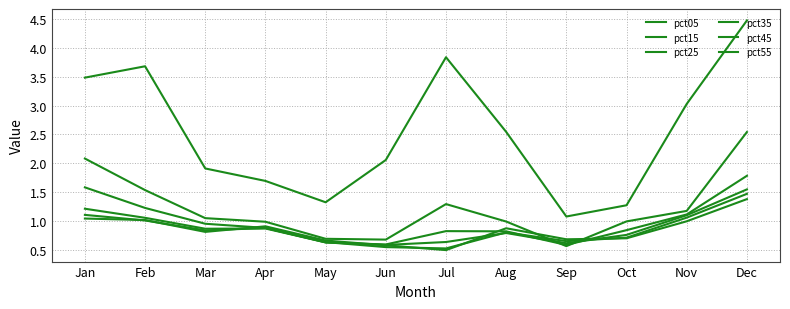

Reading left to right, what are all the values shown in this chart?

pct05: 3.5	3.7	1.9	1.7	1.3	2.1	3.8	2.5	1.1	1.3	3.0	4.5
pct15: 2.1	1.5	1.0	1.0	0.7	0.7	1.3	1.0	0.6	1.0	1.2	2.5
pct25: 1.6	1.2	1.0	0.9	0.6	0.6	0.8	0.8	0.6	0.8	1.1	1.8
pct35: 1.2	1.1	0.9	0.9	0.6	0.6	0.6	0.8	0.6	0.8	1.1	1.5
pct45: 1.1	1.0	0.8	0.9	0.6	0.5	0.5	0.8	0.7	0.7	1.1	1.5
pct55: 1.0	1.0	0.8	0.9	0.7	0.6	0.5	0.9	0.7	0.7	1.0	1.4